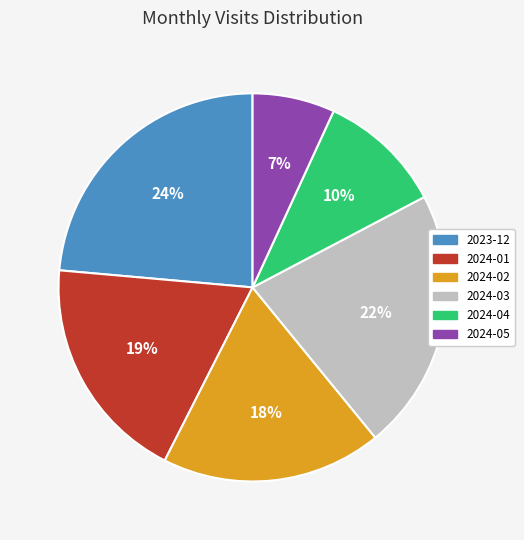

To the nearest percent, what is the difference between the 2024-04 and 2024-02 slice percentages?

8%